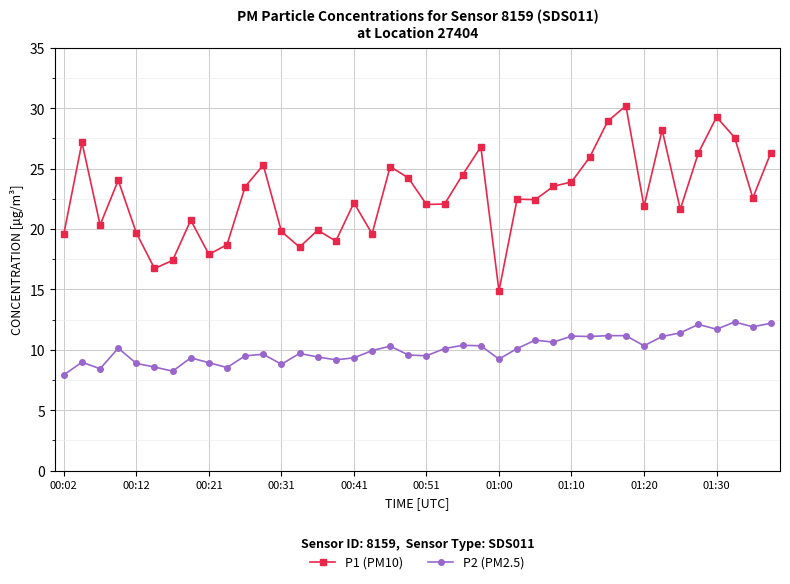

What is the difference between the maximum and minimum values in the P1 (PM10) series?

15.3